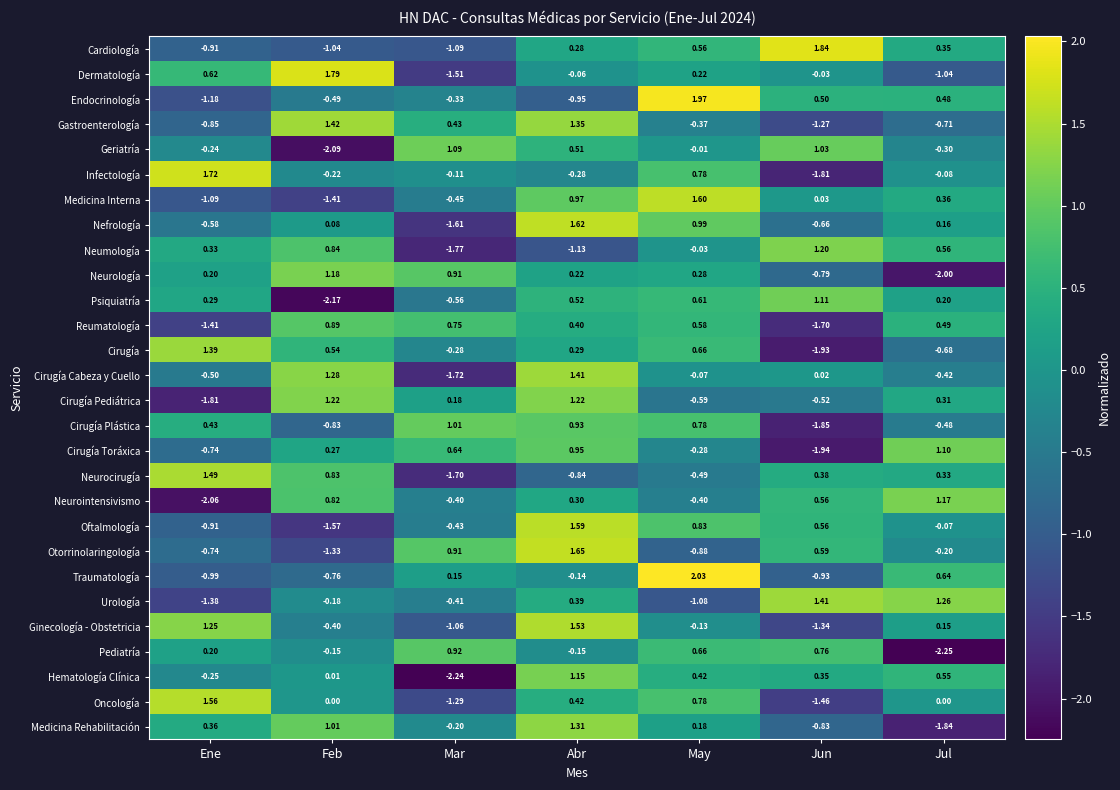

Between Ene and May, which series saw the biggest shift?

Endocrinología